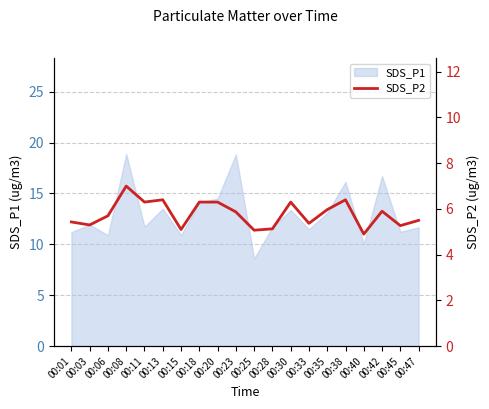

How many values are below 5?

1